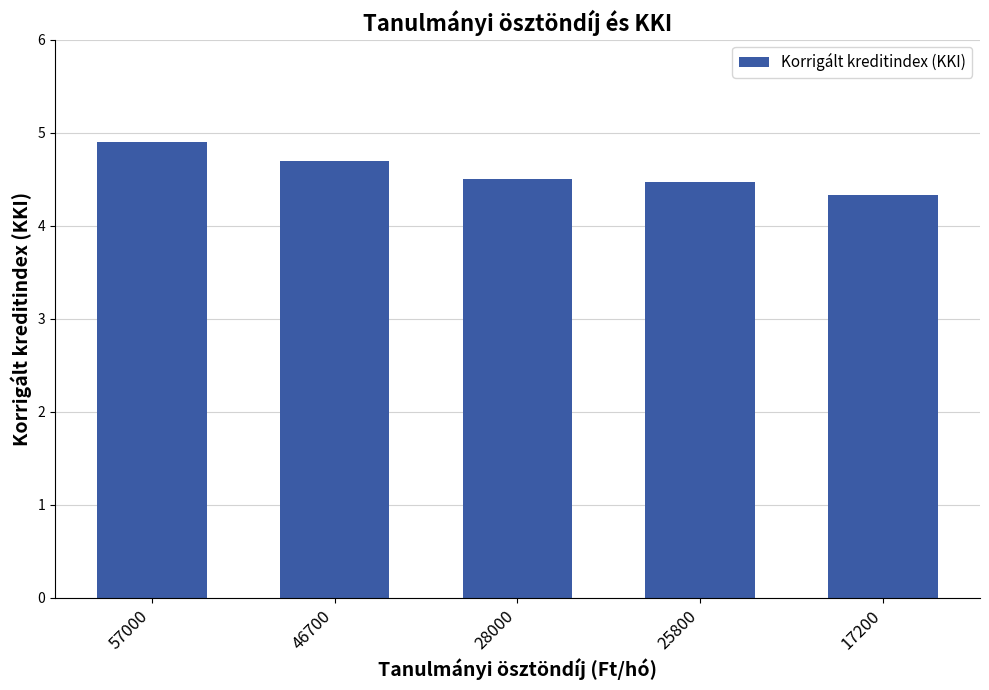

Reading right to left, transcribe all the data shown in this chart.

17200=4.3	25800=4.5	28000=4.5	46700=4.7	57000=4.9